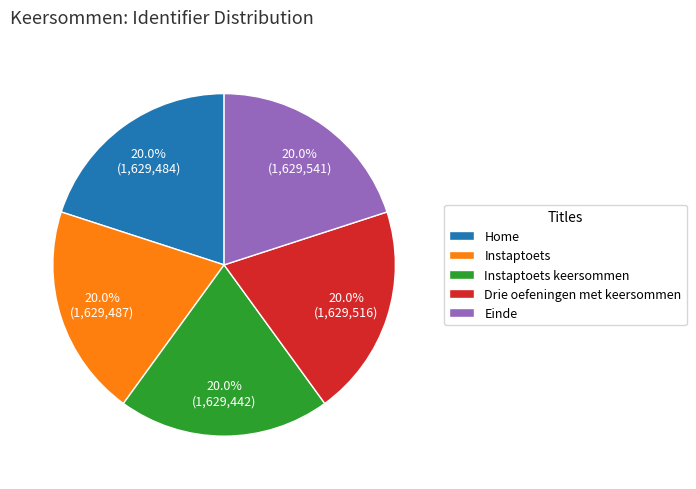

Is Instaptoets keersommen the majority of the pie?

No